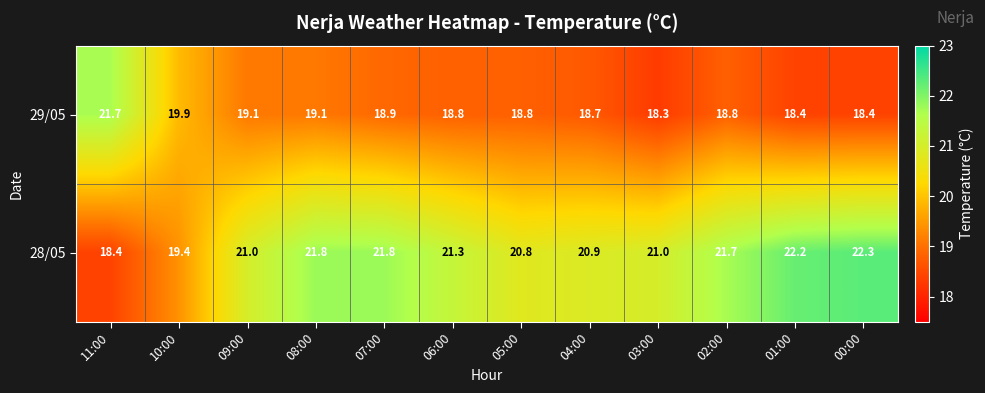

Is it true that 28/05 equals 21.7 at 02:00?

True